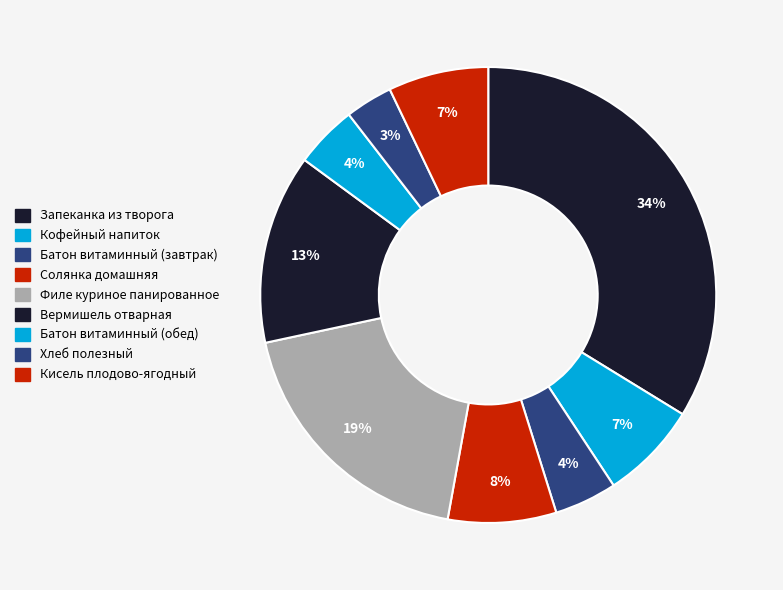

How many slices are in this pie chart?

9